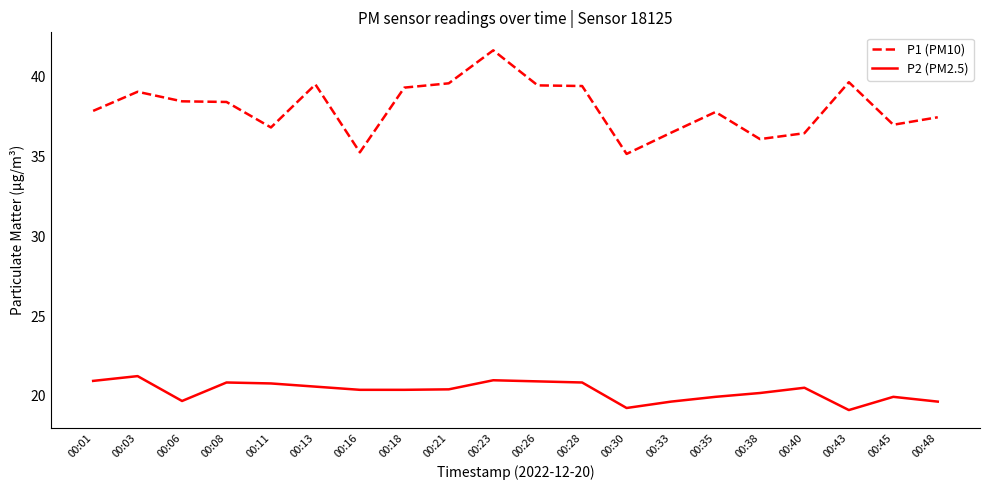

What is the difference between the highest and lowest values at 00:08?

17.6